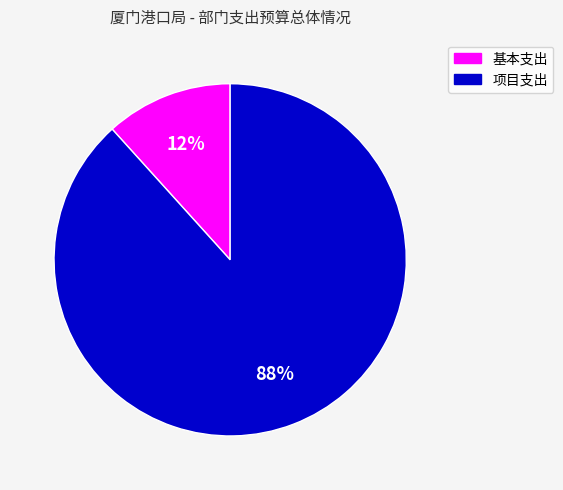

Between 基本支出 and 项目支出, which is larger?

项目支出